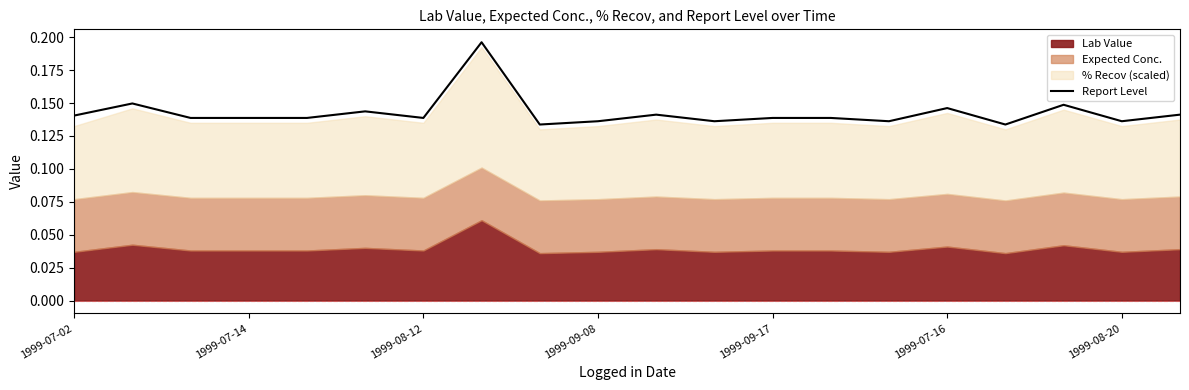

Where is the data nearest to the value 0?

8